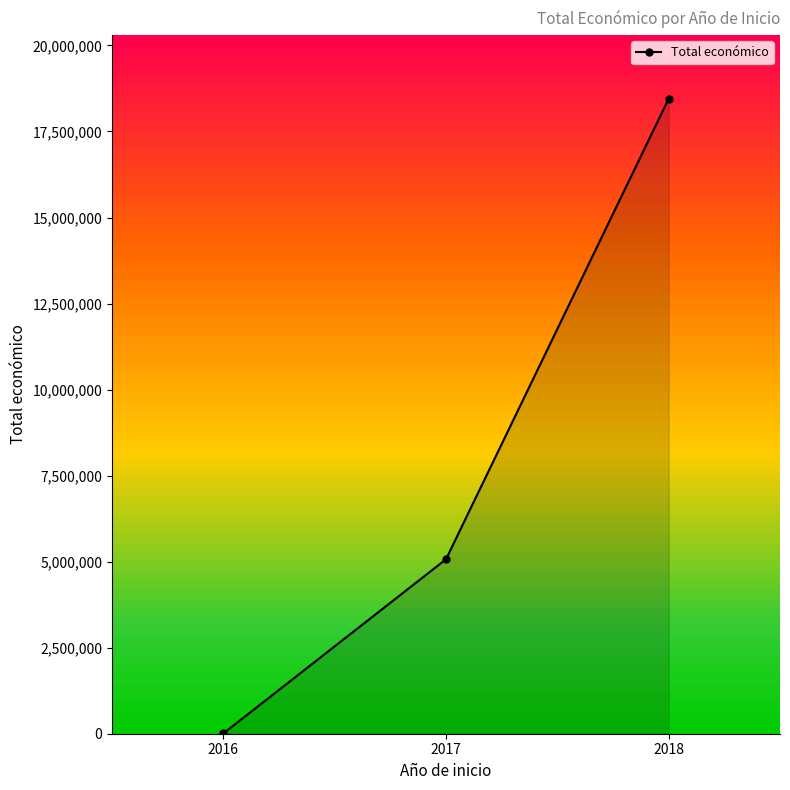

Rank the categories by value from lowest to highest.

2016, 2017, 2018